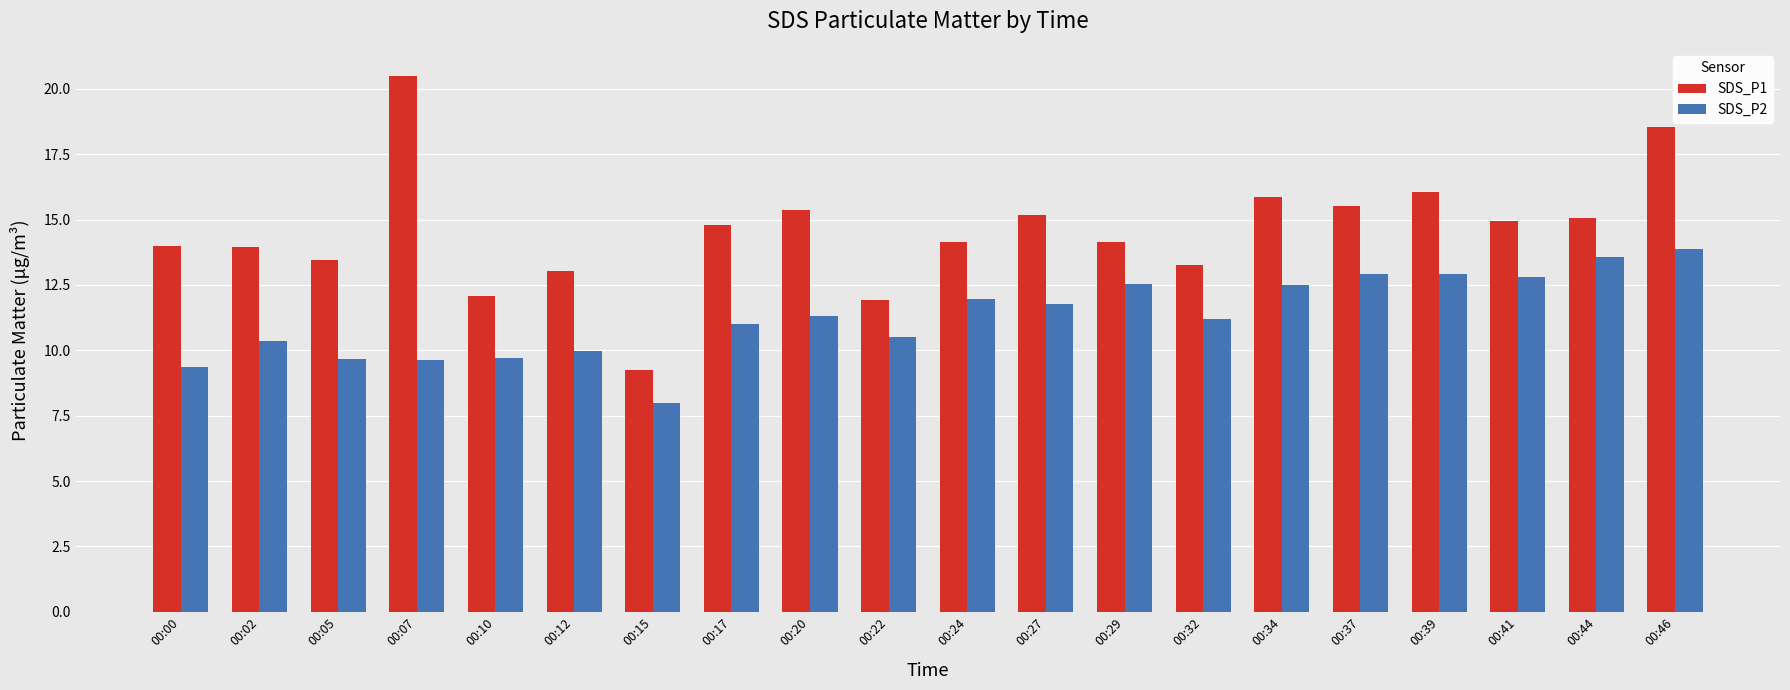

Which series has the largest range (max minus min)?

SDS_P1